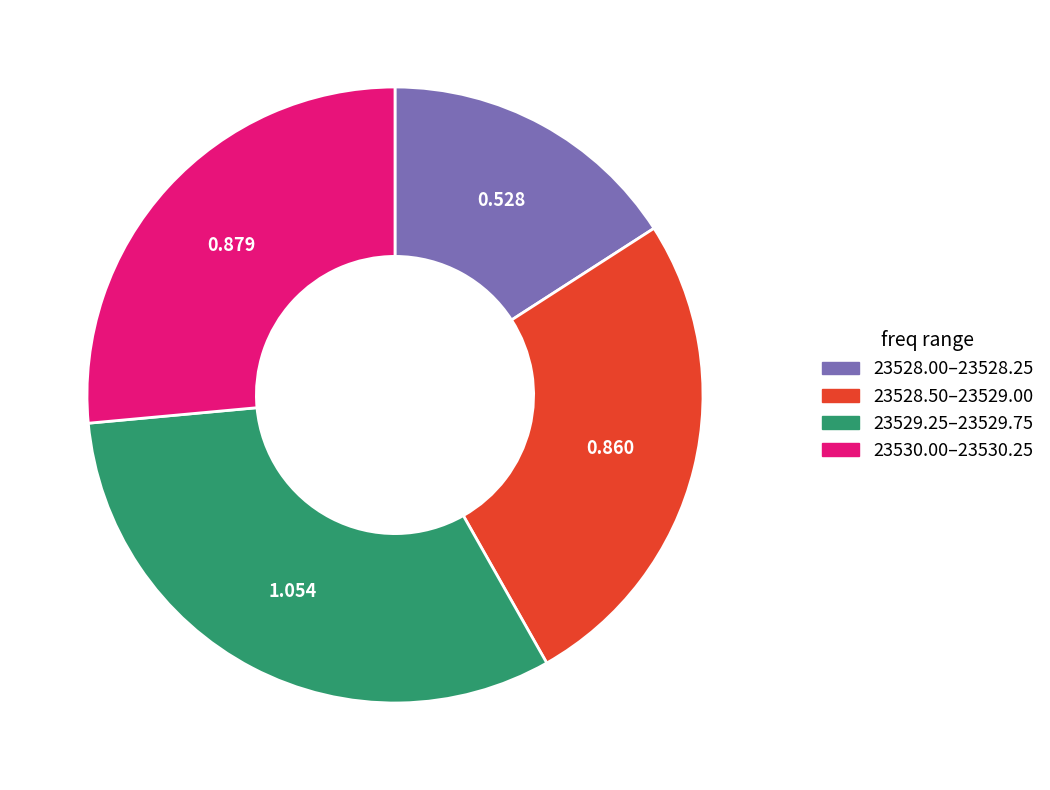

Is there a majority slice in this chart?

No